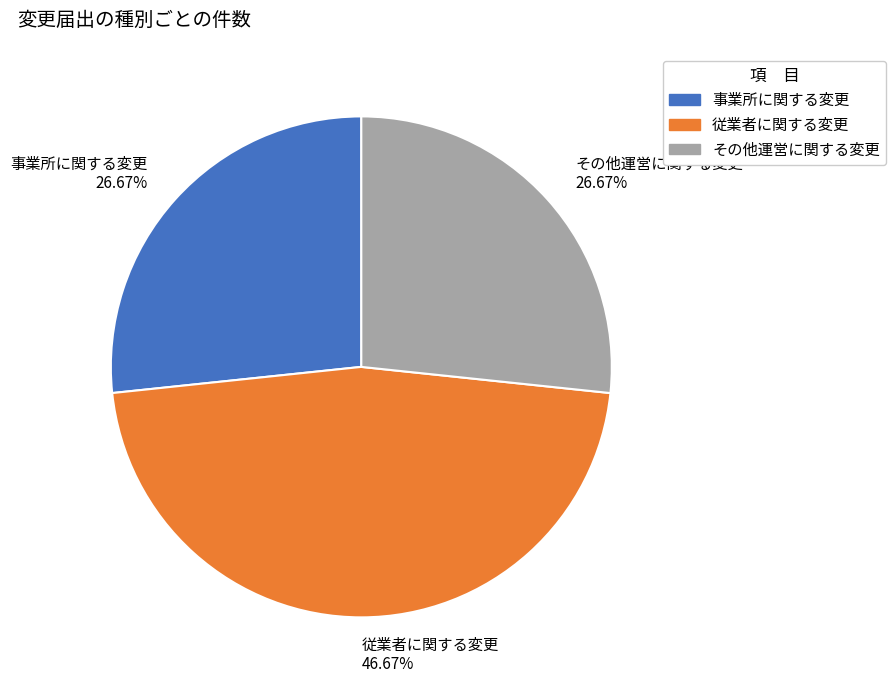

Combined, do 従業者に関する変更 46.67% and 事業所に関する変更 26.67% account for over 50%?

Yes